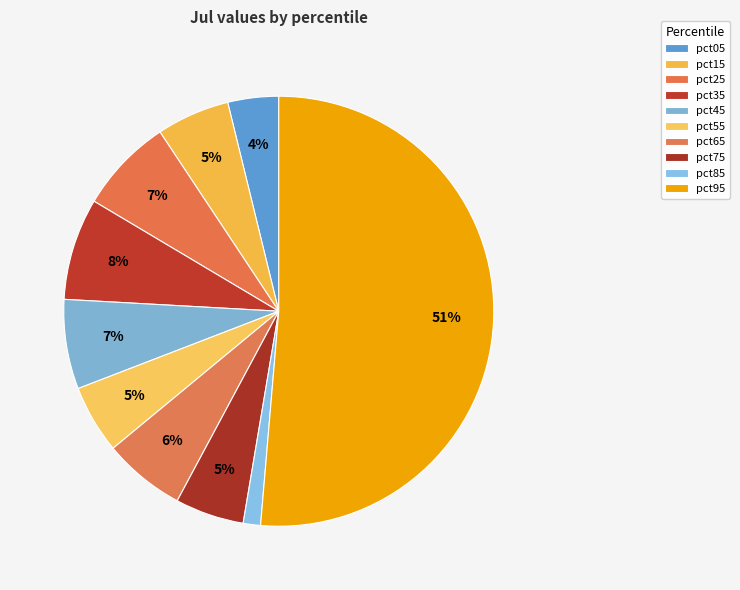

What percentage is the pct05 slice, to the nearest percent?

4%